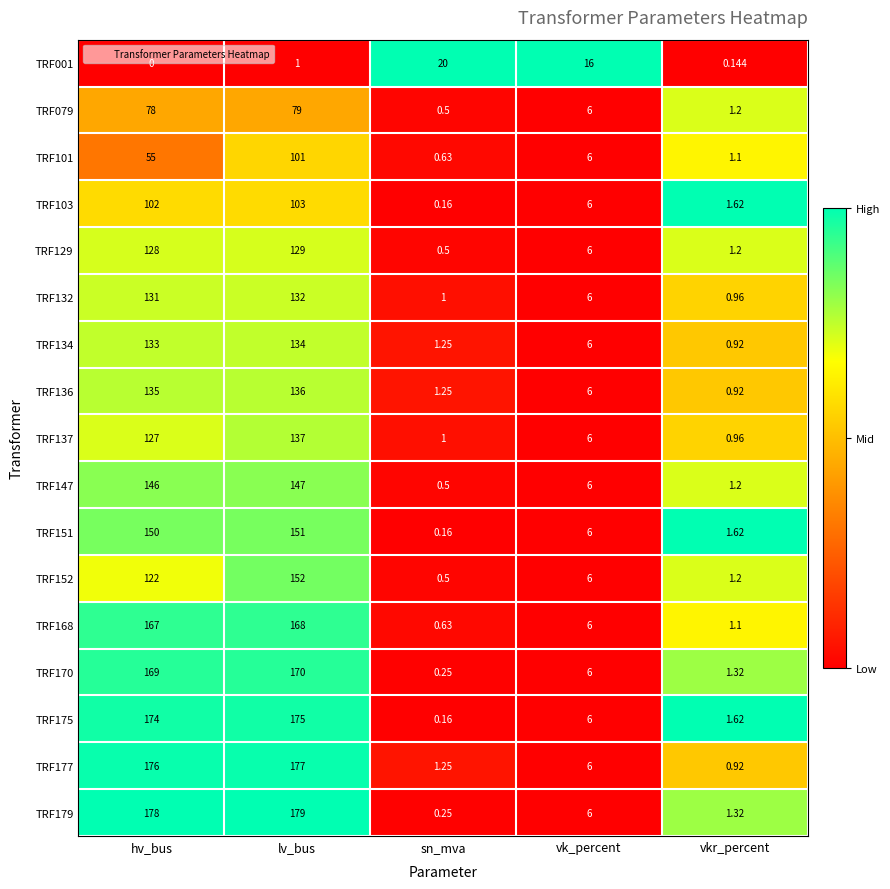

List the labels in order of TRF001 value, largest first.

sn_mva, vk_percent, lv_bus, vkr_percent, hv_bus